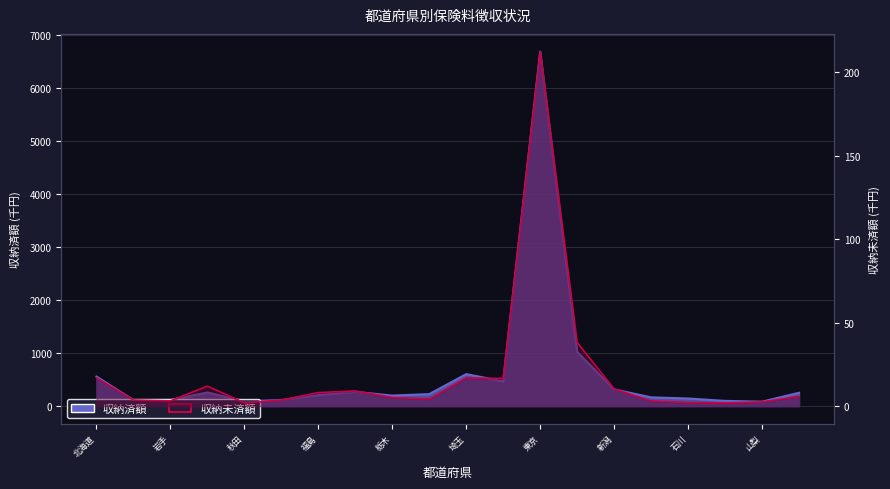

At which label is 収納済額 closest to 3385?

神奈川